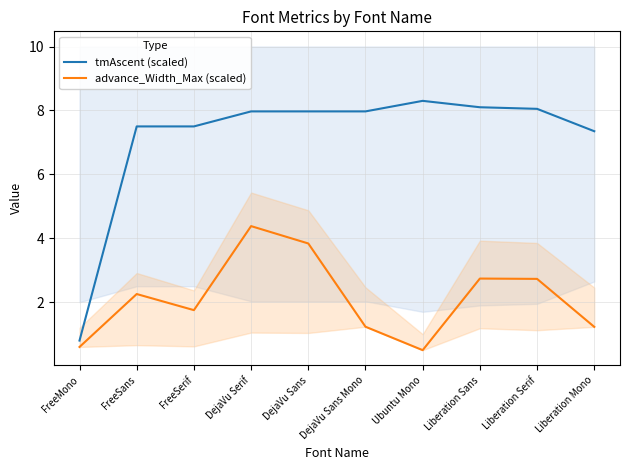

What is the label of the 9th point from the left?

Liberation Serif